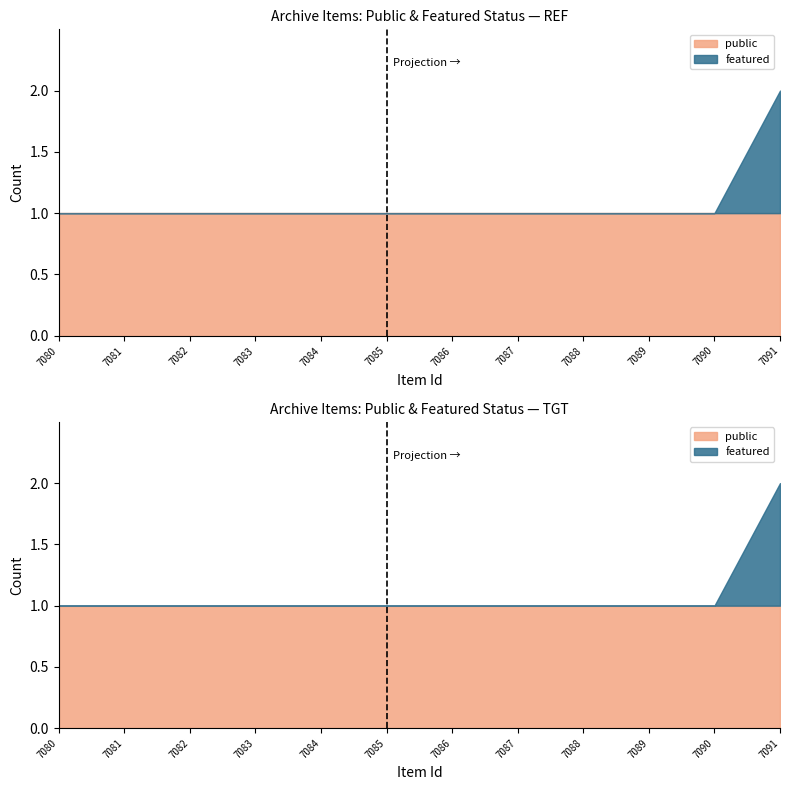

Is it true that the value at 7080 is 1?

True